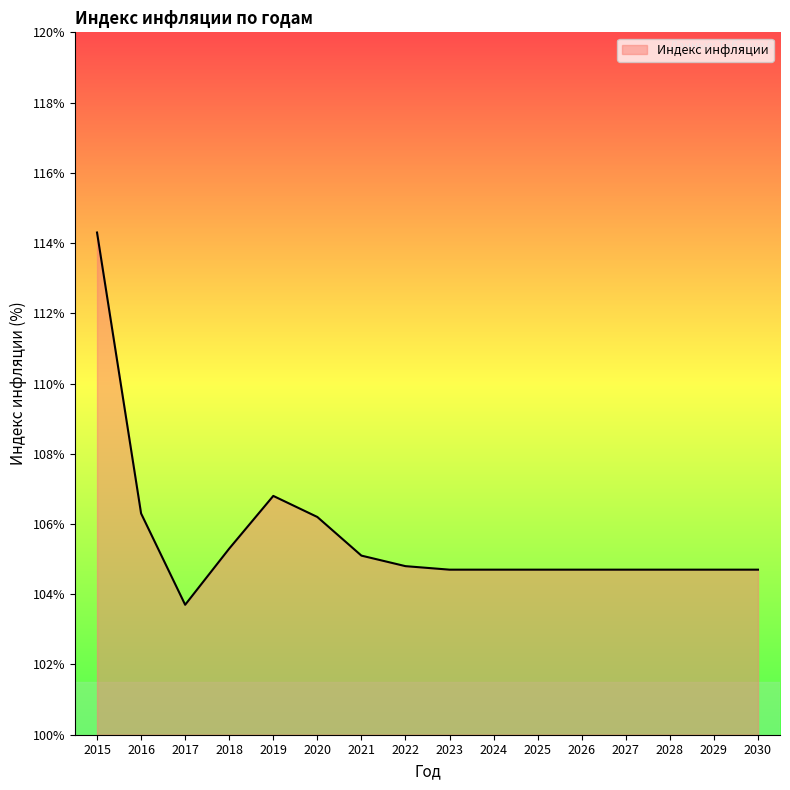

The chart shows a value of 114.3 at 2015. True or false?

True